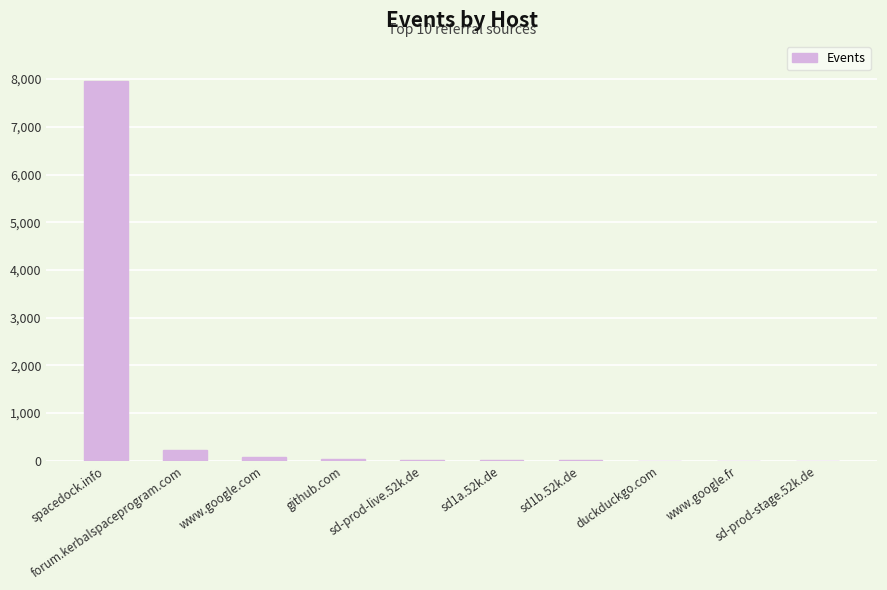

How many series are shown in this chart?

1